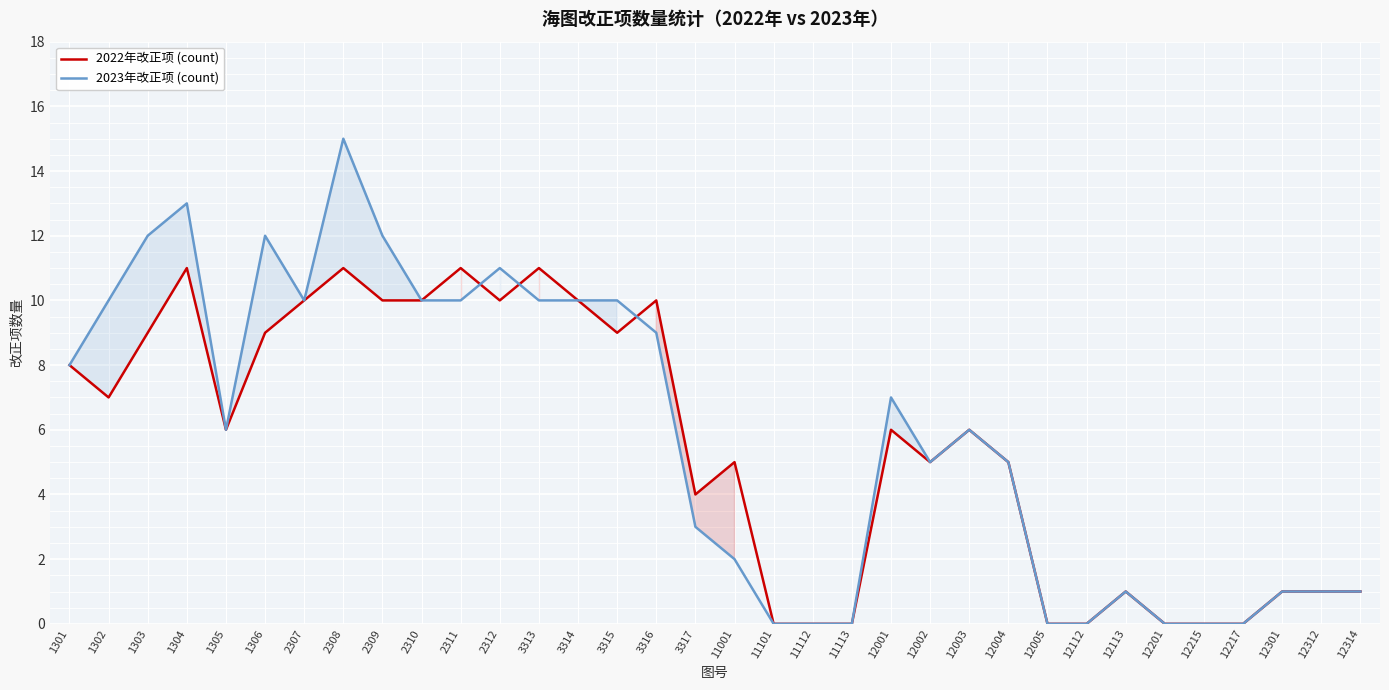

Rank the series by their maximum value, from highest to lowest.

2023年改正项 (count), 2022年改正项 (count)